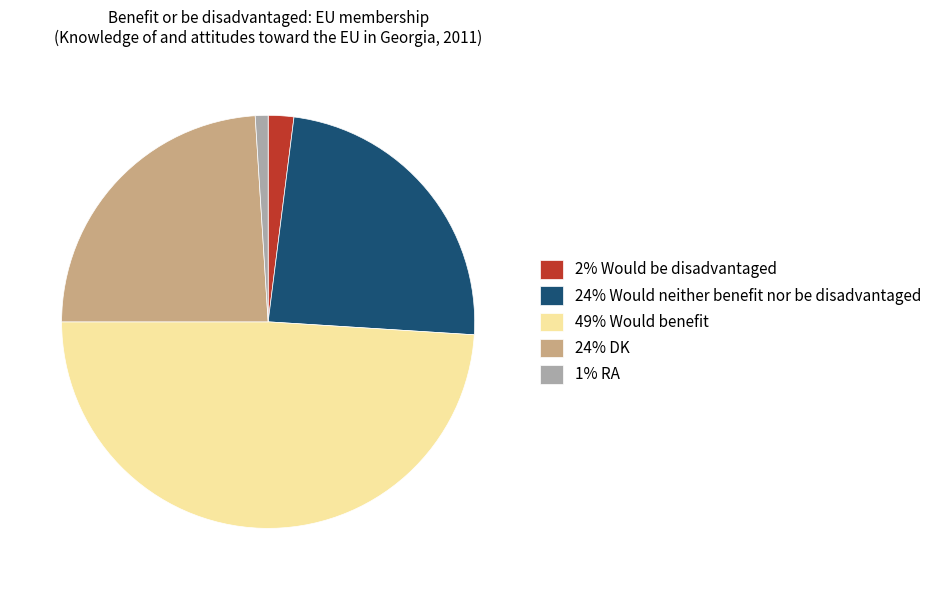

How many segments does this pie chart have?

5